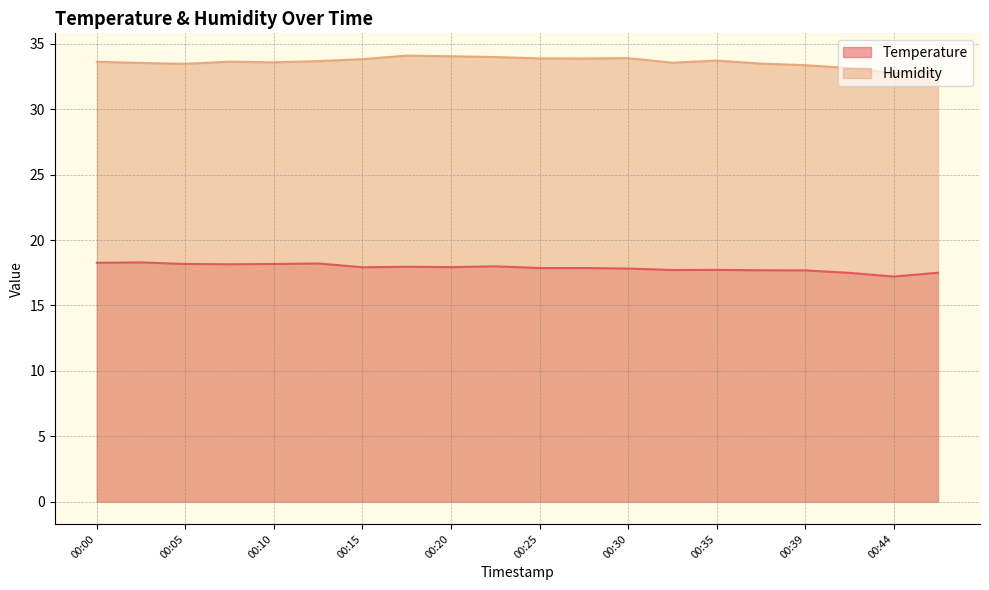

Does the chart display data point markers on the line(s)?

No